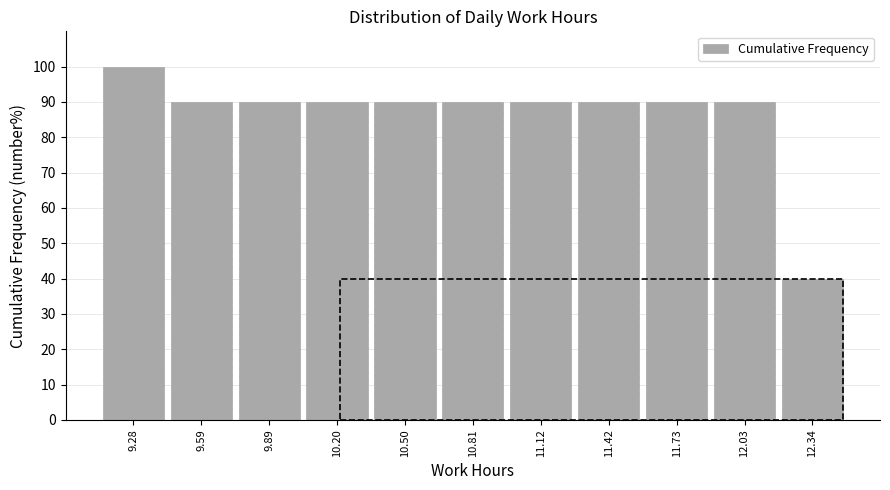

Reading left to right, transcribe this chart: for each bar, give the range it covers on the x-axis and its height. Neither the bar edges nor the heights are printed on the chart, so give them approximately, as read against the axes.

9.15 to 9.45: 100
9.45 to 9.75: 90
9.75 to 10.05: 90
10.05 to 10.35: 90
10.35 to 10.65: 90
10.65 to 10.95: 90
10.95 to 11.25: 90
11.25 to 11.55: 90
11.55 to 11.90: 90
11.90 to 12.20: 90
12.20 to 12.50: 40